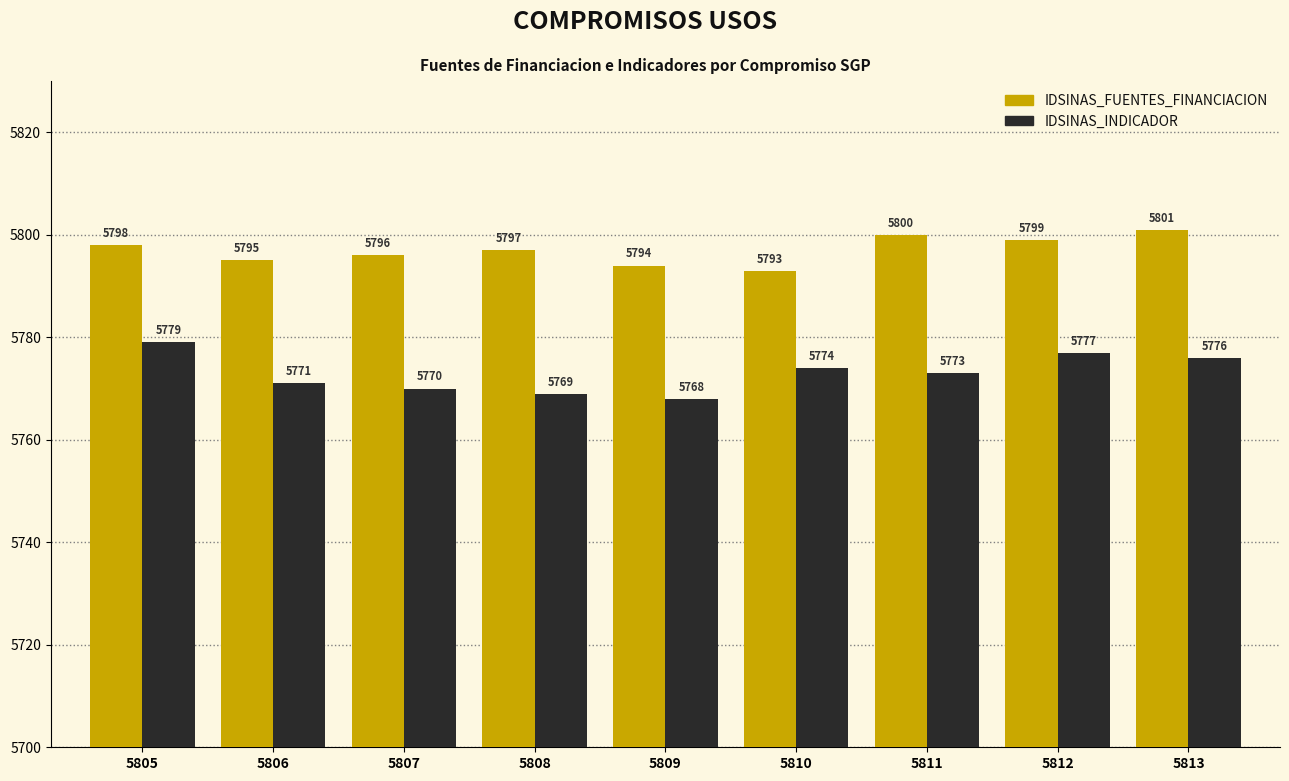

Count the IDSINAS_FUENTES_FINANCIACION values in the range 5795 to 5799.

5